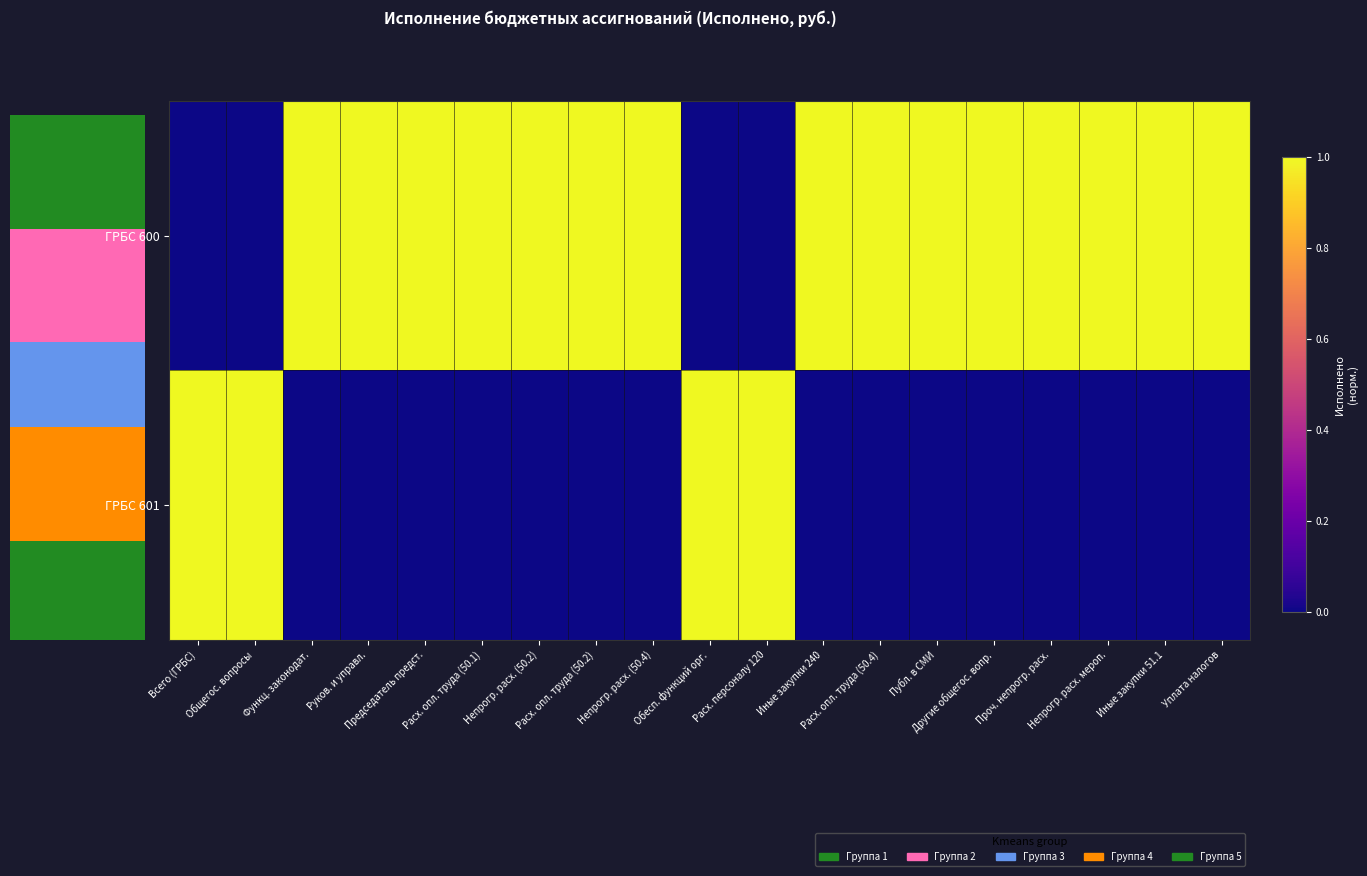

The ГРБС 601 series shows 1 at Обесп. функций орг.. True or false?

True